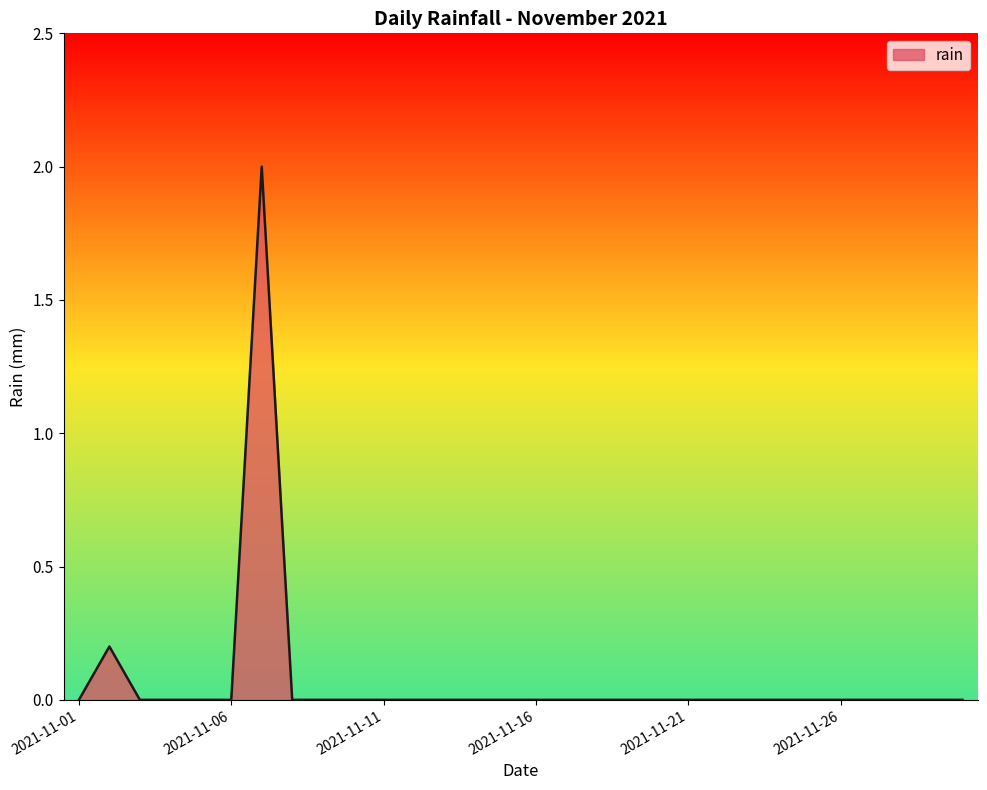

Which category has the lowest value across all series?

2021-11-01